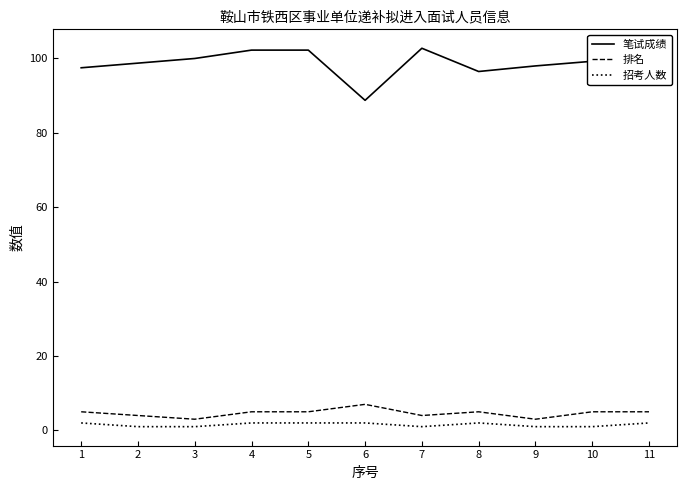

Which series has the largest total across all categories?

笔试成绩